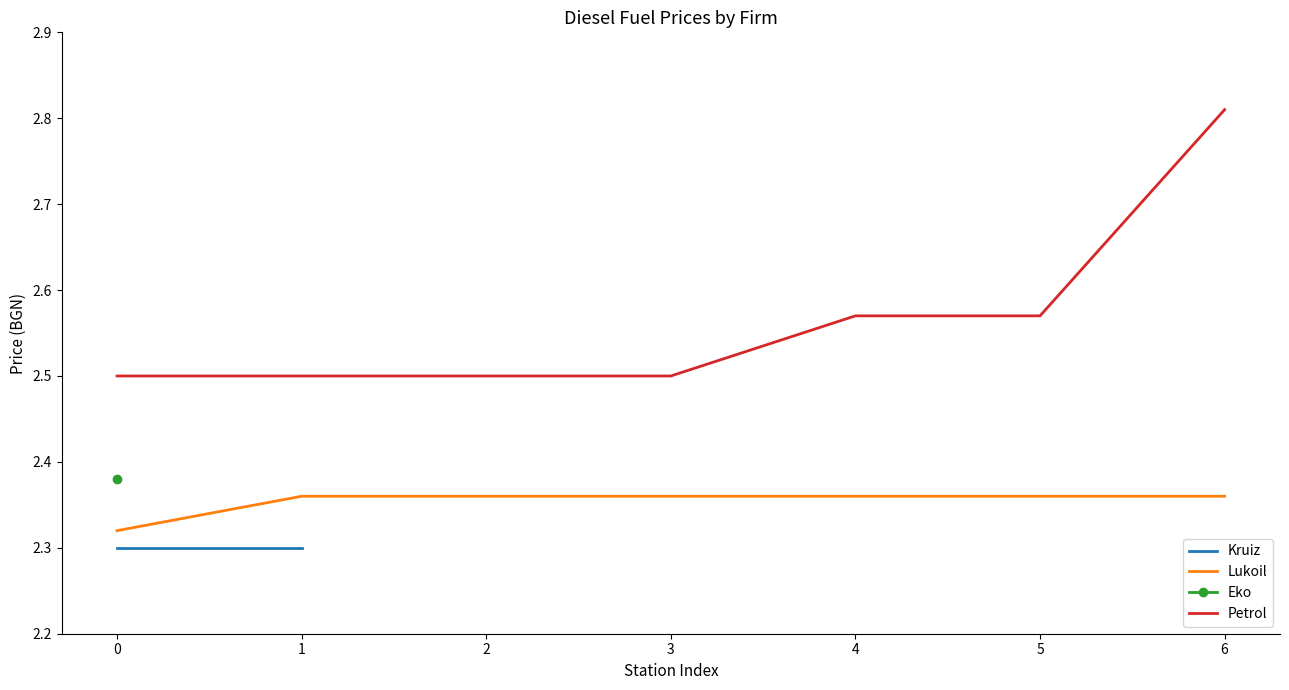

Is it true that Petrol equals 1.3 at 1?

False